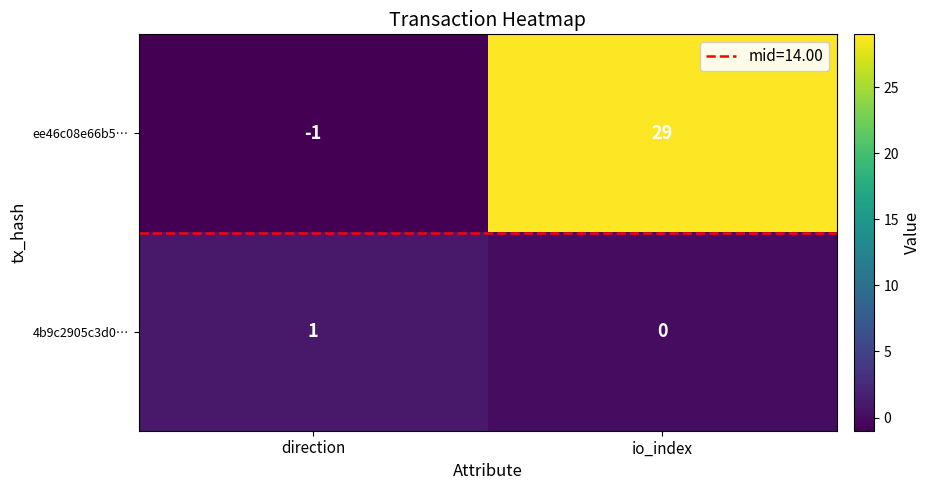

Where is ee46c08e66b5… nearest to the value 14?

direction